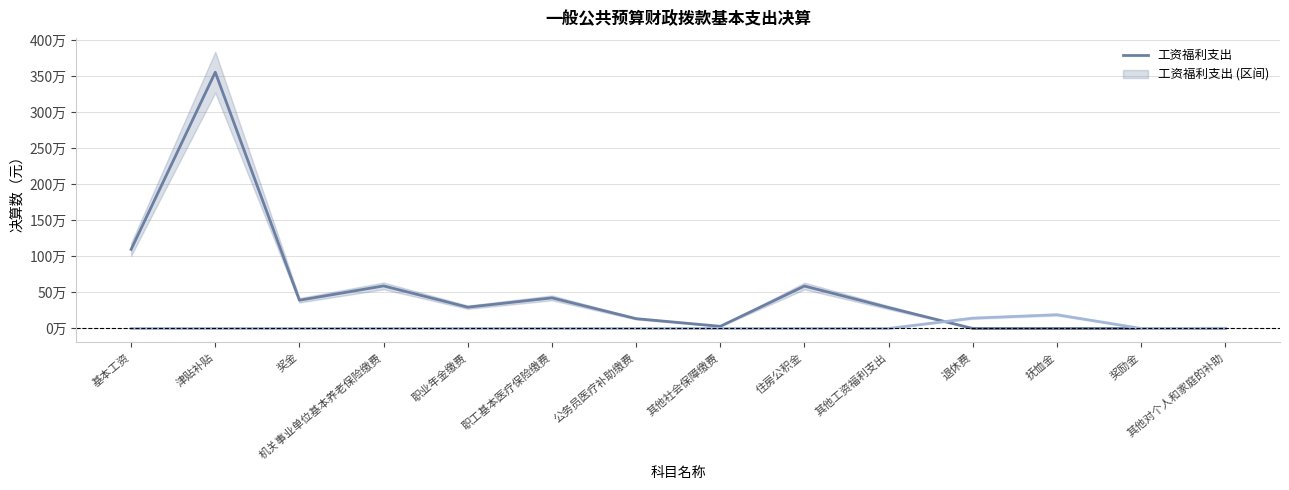

At which label does 工资福利支出 reach its peak?

津贴补贴